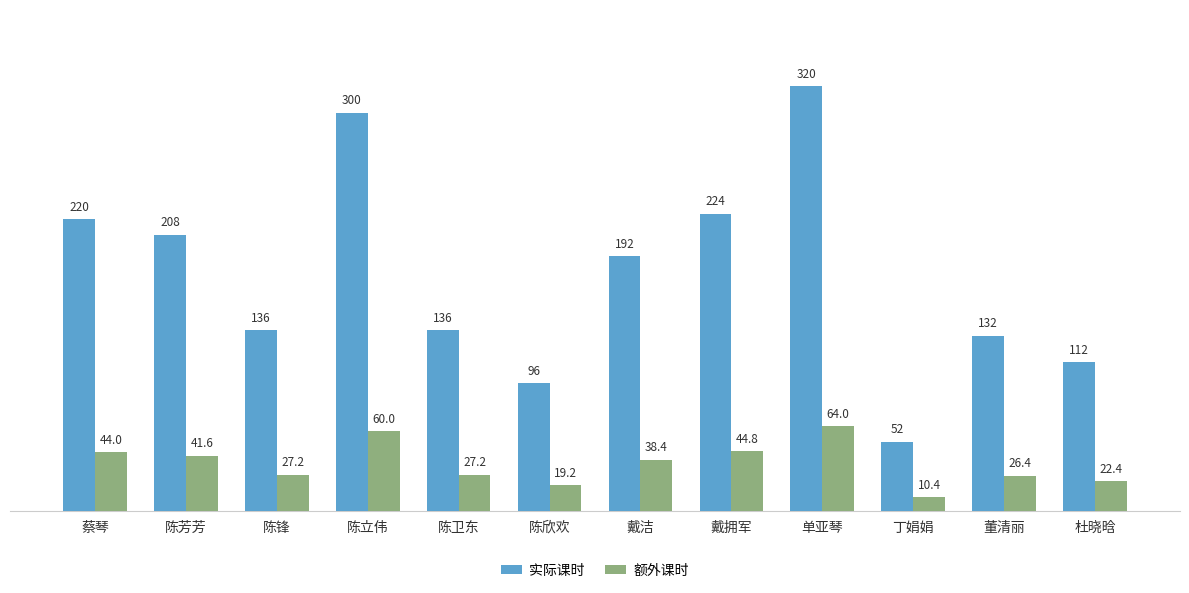

Which label corresponds to the largest value in the chart?

单亚琴